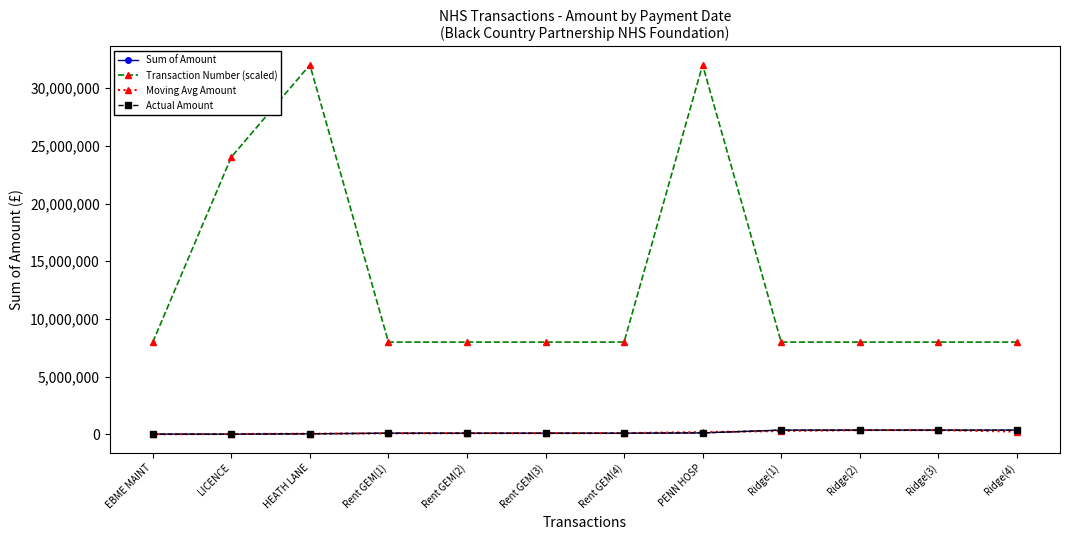

True or false: Transaction Number (scaled) and Moving Avg Amount cross at least once.

False